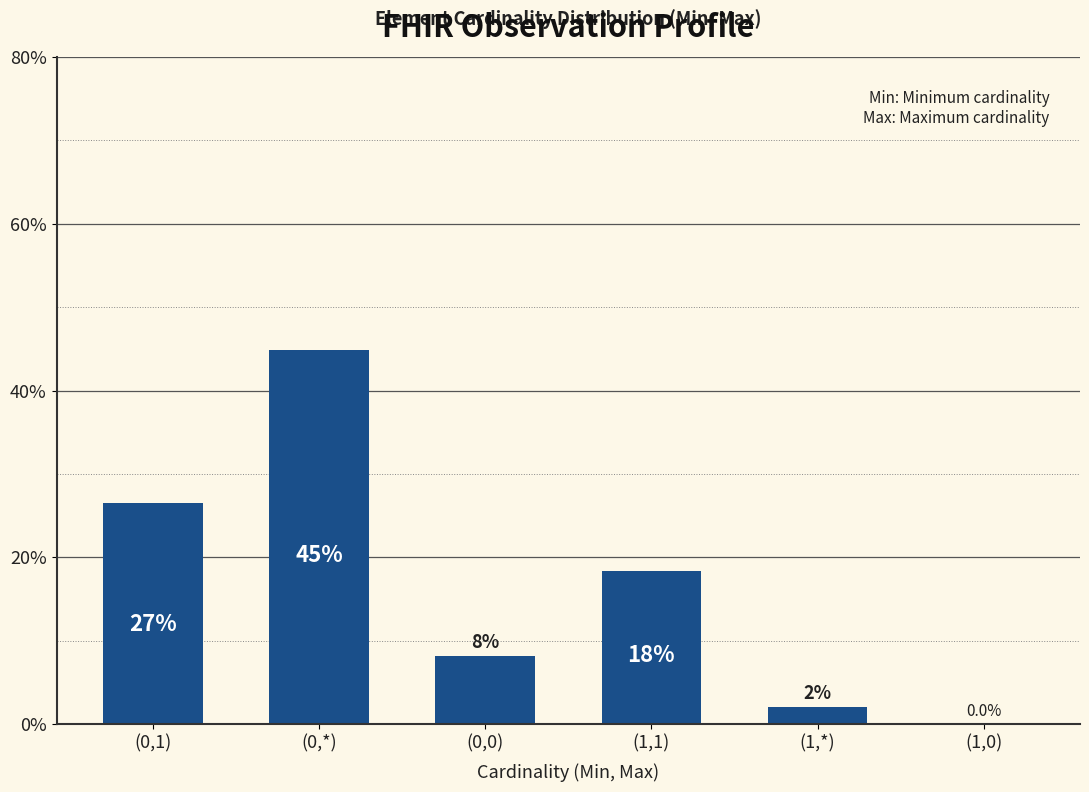

What is the greatest value displayed?

44.9